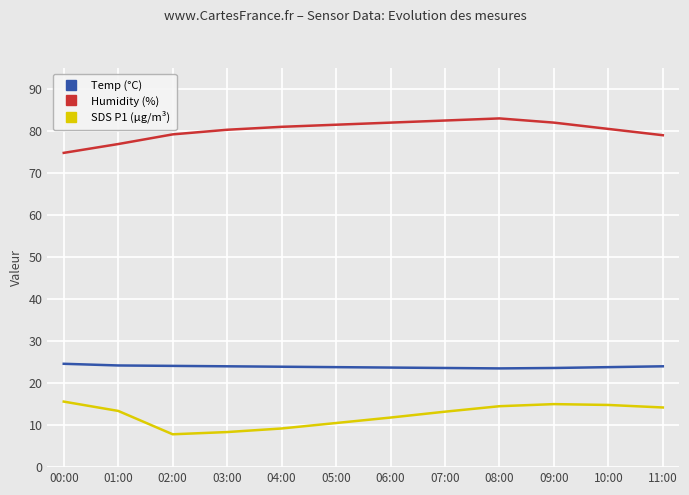

What is the sum of the Humidity (%) values at 10:00 and 02:00?

159.7